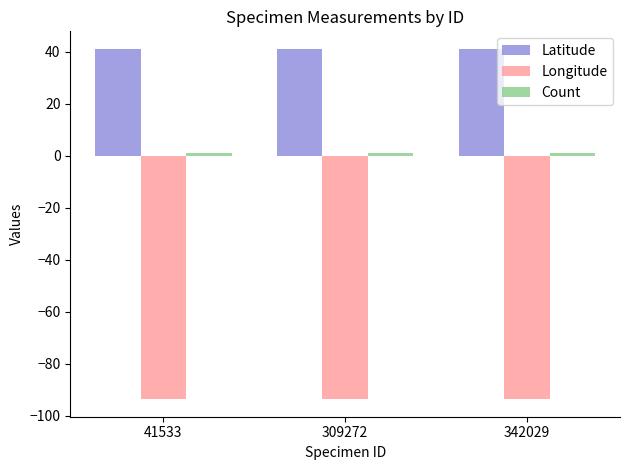

Which series has the largest total across all categories?

Latitude